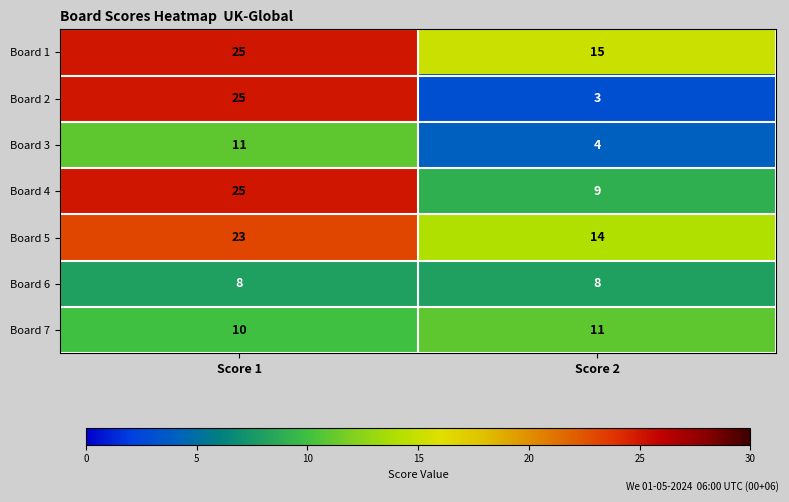

At Score 2, list the series in order from smallest to largest.

Board 2, Board 3, Board 6, Board 4, Board 7, Board 5, Board 1